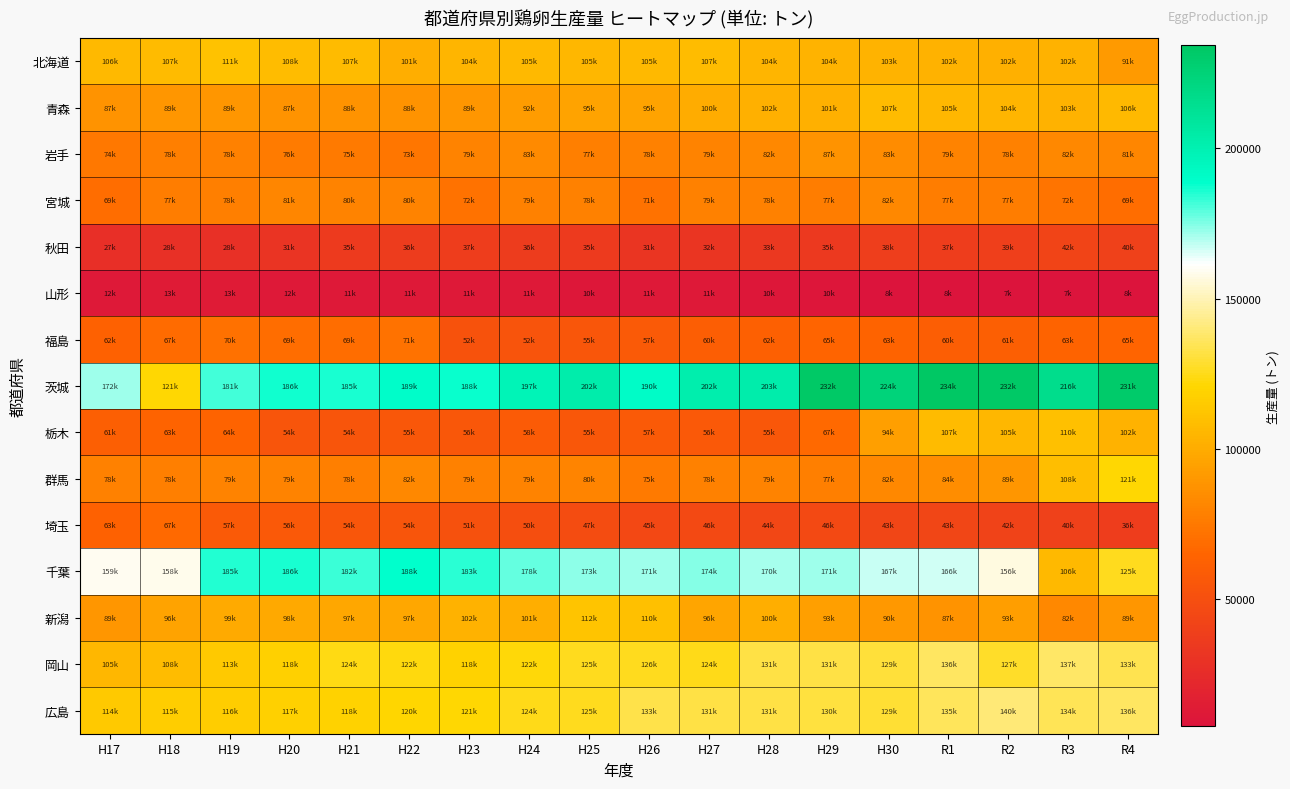

Reading right to left, extract all data points from this chart.

北海道: R4=91604	R3=102898	R2=102151	R1=102885	H30=103311	H29=104030	H28=104318	H27=107692	H26=105991	H25=105380	H24=105939	H23=104220	H22=101256	H21=107543	H20=108276	H19=111036	H18=107446	H17=106067
青森: R4=106045	R3=103192	R2=104399	R1=105236	H30=107212	H29=101721	H28=102231	H27=100407	H26=95948	H25=95527	H24=92287	H23=89749	H22=88180	H21=88143	H20=87520	H19=89935	H18=89288	H17=87432
岩手: R4=81288	R3=82268	R2=78728	R1=79882	H30=83997	H29=87652	H28=82033	H27=79522	H26=78827	H25=77701	H24=83079	H23=79986	H22=73883	H21=75086	H20=76193	H19=78952	H18=78304	H17=74102
宮城: R4=69531	R3=72984	R2=77043	R1=77119	H30=82609	H29=77415	H28=78487	H27=79282	H26=71687	H25=78703	H24=79271	H23=72066	H22=80203	H21=80184	H20=81907	H19=78409	H18=77090	H17=69364
秋田: R4=40392	R3=42697	R2=39318	R1=37675	H30=38445	H29=35049	H28=33785	H27=32036	H26=31650	H25=35372	H24=36752	H23=37167	H22=36874	H21=35361	H20=31363	H19=28691	H18=28448	H17=27280
山形: R4=8180	R3=7805	R2=7694	R1=8119	H30=8237	H29=10127	H28=10560	H27=11244	H26=11688	H25=10786	H24=11249	H23=11444	H22=11785	H21=11955	H20=12034	H19=13025	H18=13334	H17=12118
福島: R4=65095	R3=63829	R2=61623	R1=60687	H30=63862	H29=65045	H28=62249	H27=60048	H26=57702	H25=55167	H24=52980	H23=52818	H22=71779	H21=69150	H20=69468	H19=70790	H18=67915	H17=62810
茨城: R4=231362	R3=216195	R2=232686	R1=234209	H30=224245	H29=232533	H28=203205	H27=202204	H26=190350	H25=202799	H24=197234	H23=188124	H22=189261	H21=185823	H20=186607	H19=181572	H18=121566	H17=172087
栃木: R4=102804	R3=110016	R2=105387	R1=107030	H30=94330	H29=67456	H28=55541	H27=56693	H26=57420	H25=55879	H24=58823	H23=56101	H22=55534	H21=54505	H20=54197	H19=64091	H18=63890	H17=61630
群馬: R4=121140	R3=108882	R2=89829	R1=84897	H30=82493	H29=77987	H28=79532	H27=78962	H26=75470	H25=80569	H24=79765	H23=79319	H22=82600	H21=78302	H20=79553	H19=79417	H18=78429	H17=78717
埼玉: R4=36900	R3=40043	R2=42192	R1=43293	H30=43640	H29=46025	H28=44259	H27=46285	H26=45446	H25=47734	H24=50066	H23=51685	H22=54574	H21=54642	H20=56422	H19=57605	H18=67005	H17=63211
千葉: R4=125451	R3=106605	R2=156998	R1=166471	H30=167795	H29=171679	H28=170651	H27=174197	H26=171977	H25=173905	H24=178203	H23=183803	H22=188883	H21=182613	H20=186414	H19=185034	H18=158973	H17=159655
新潟: R4=89311	R3=82103	R2=93286	R1=87422	H30=90290	H29=93728	H28=100952	H27=96339	H26=110057	H25=112009	H24=101103	H23=102499	H22=97727	H21=97722	H20=98017	H19=99658	H18=96057	H17=89635
岡山: R4=133996	R3=137575	R2=127841	R1=136443	H30=129953	H29=131815	H28=131667	H27=124736	H26=126246	H25=125694	H24=122467	H23=118409	H22=122733	H21=124278	H20=118092	H19=113942	H18=108149	H17=105178
広島: R4=136315	R3=134739	R2=140323	R1=135443	H30=129712	H29=130768	H28=131766	H27=131796	H26=133337	H25=125496	H24=124738	H23=121458	H22=120432	H21=118843	H20=117649	H19=116139	H18=115724	H17=114233